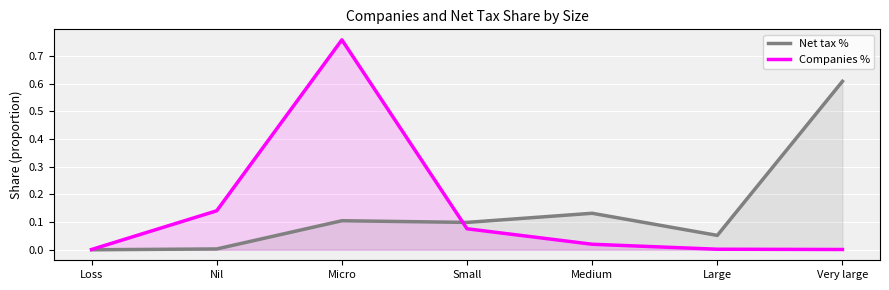

Between Medium and Large, which series saw the biggest shift?

Net tax %